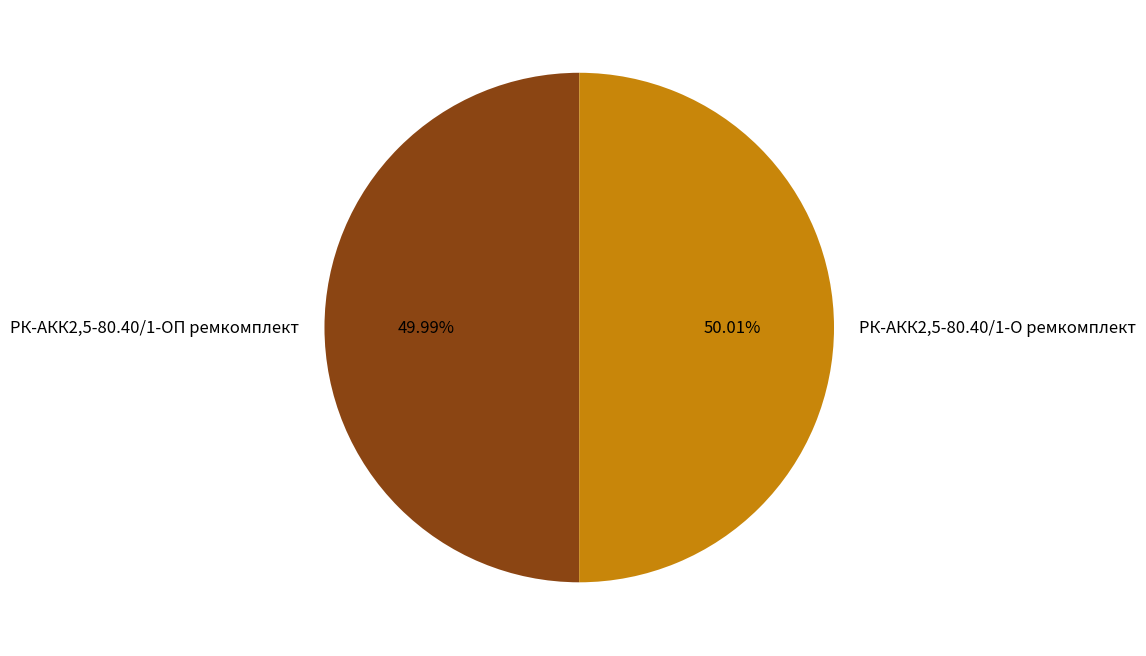

Is there any slice that represents more than half of the pie?

Yes